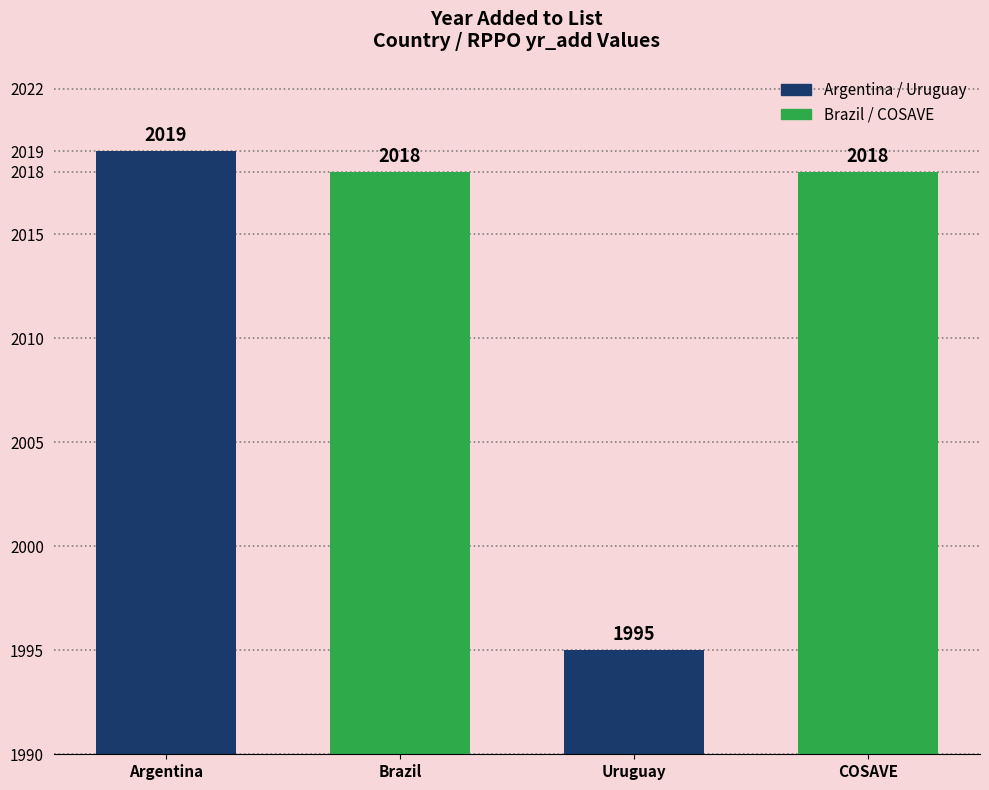

Reading left to right, transcribe all the data shown in this chart.

Argentina=2019	Brazil=2018	Uruguay=1995	COSAVE=2018